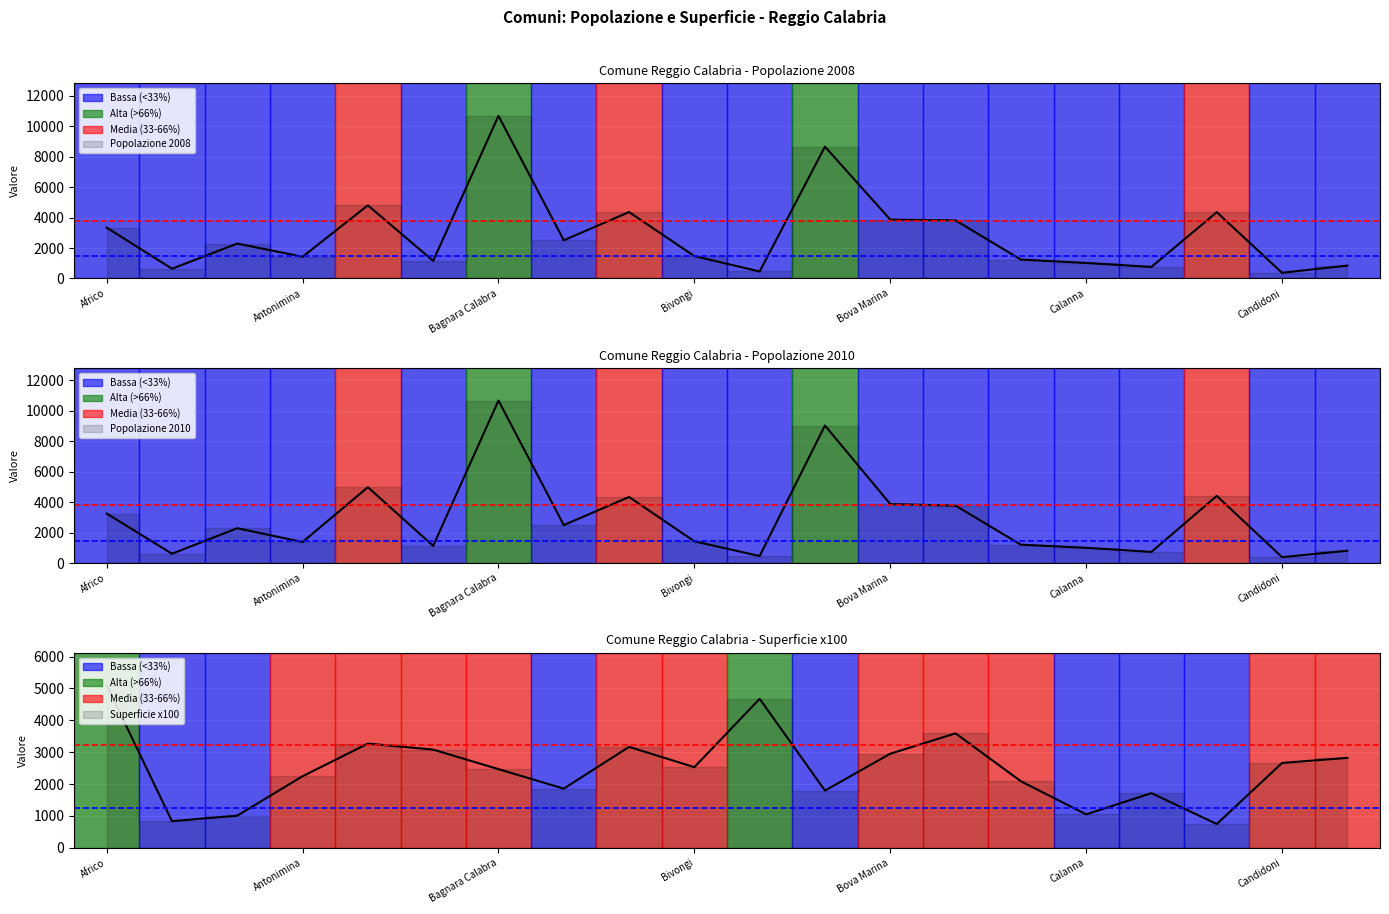

What is the value of the Popolazione 2010 Line point at the 17th from the left?

737.0